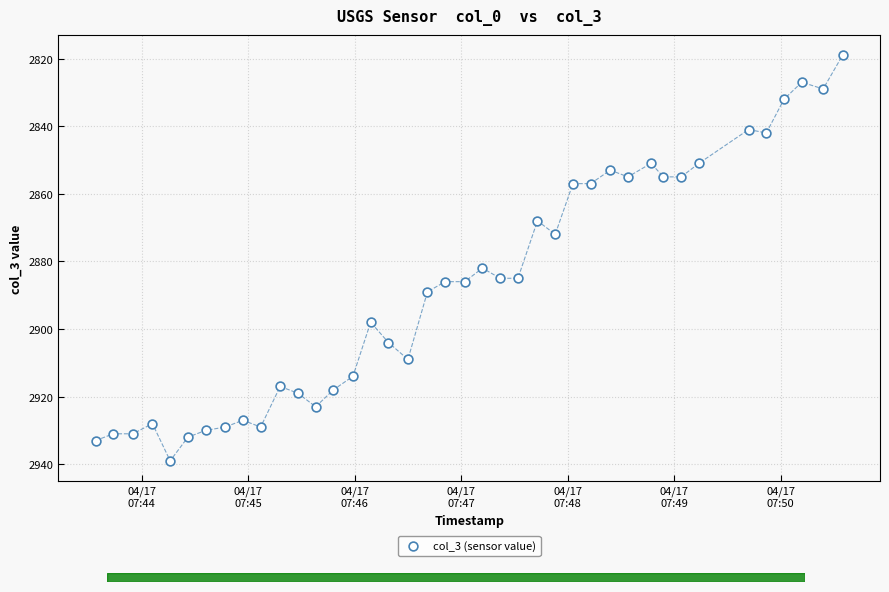

What is the range of Y values (max minus min)?

120